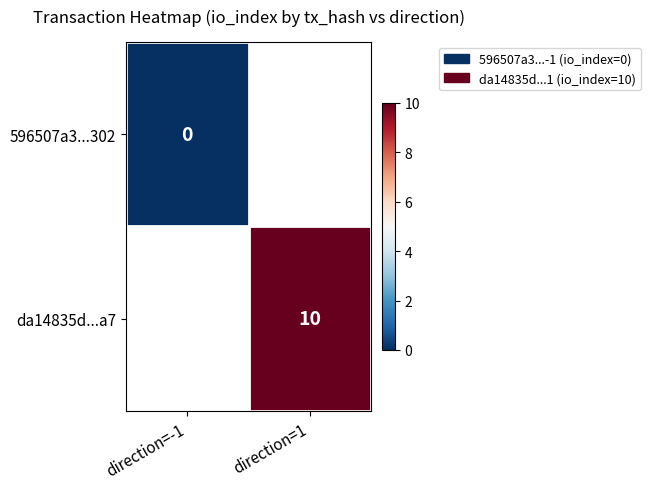

True or false: da14835d...a7 has a value of 7 at direction=1.

False